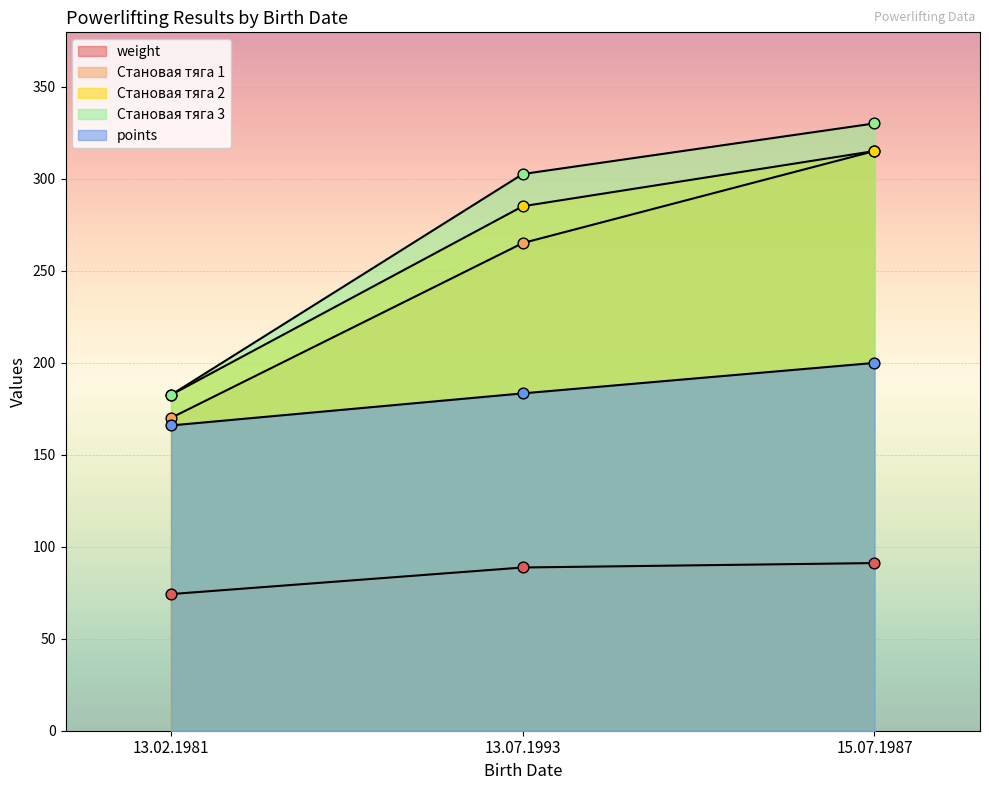

Which series reaches the maximum Y coordinate?

Становая тяга 3